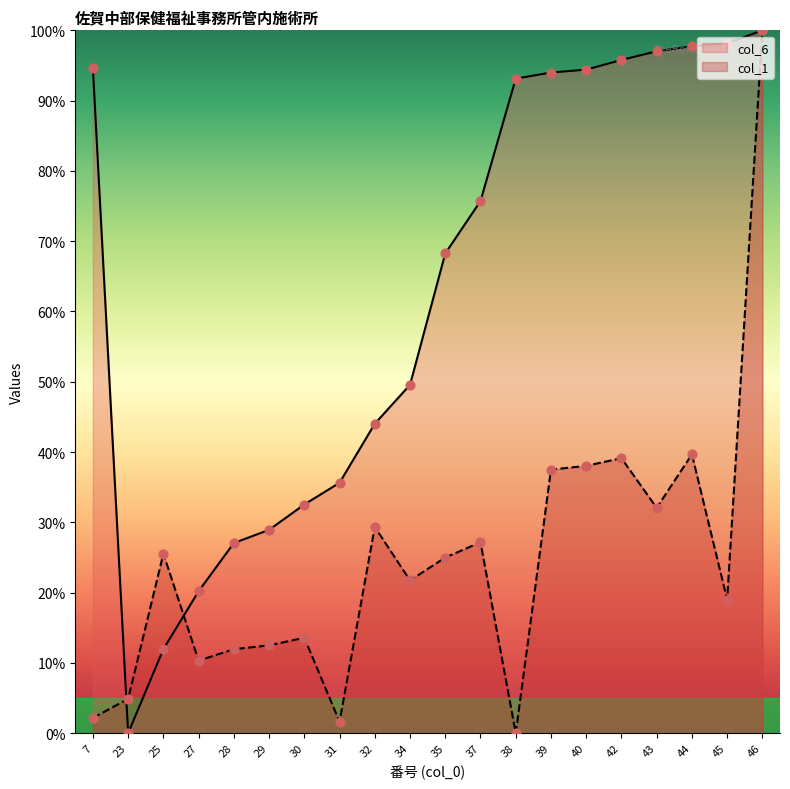

What is the total value across all series at 32?

73.4